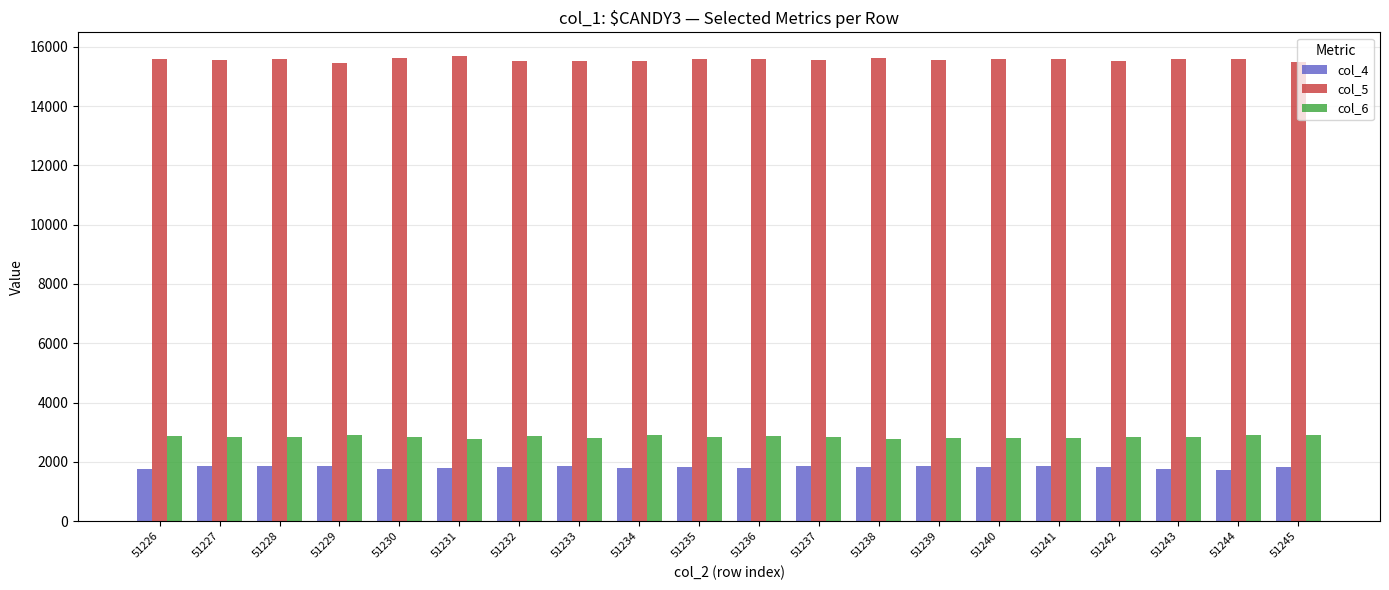

The value of col_6 at 51244 is 2892. True or false?

True